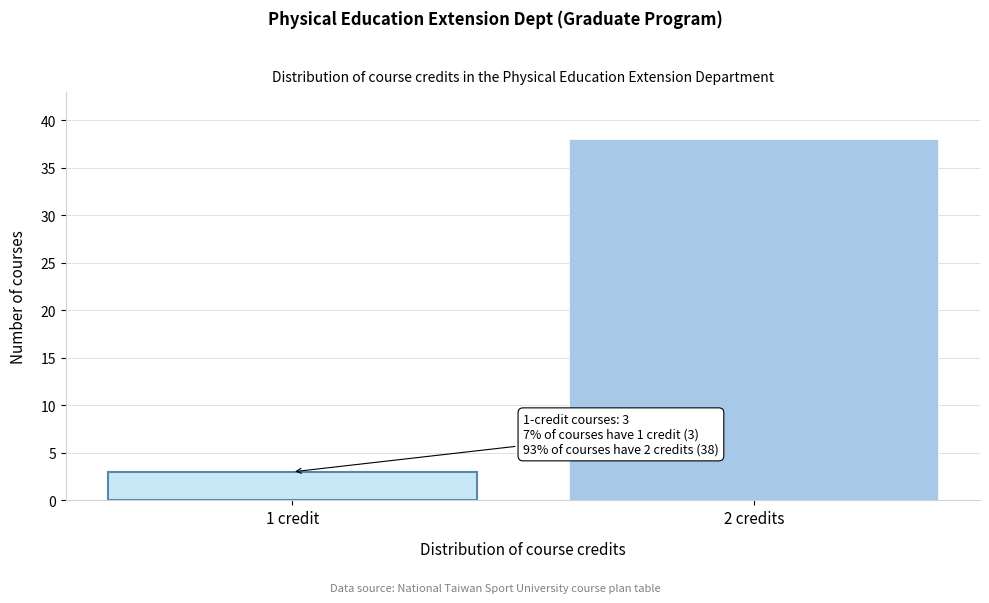

Reading left to right, transcribe all the data shown in this chart.

1 credit=3	2 credits=38